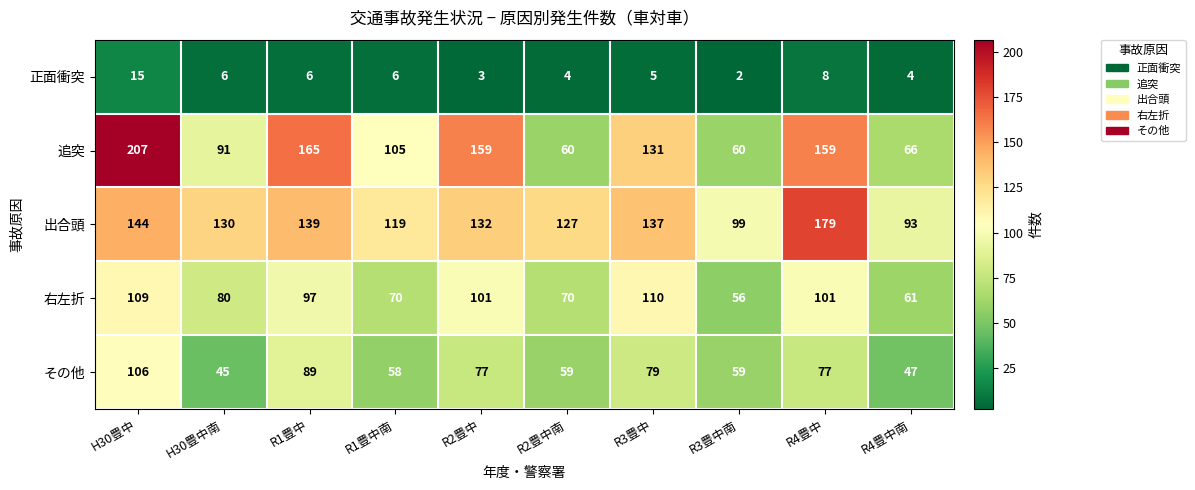

What is the difference between the highest and lowest values at R2豊中南?

123